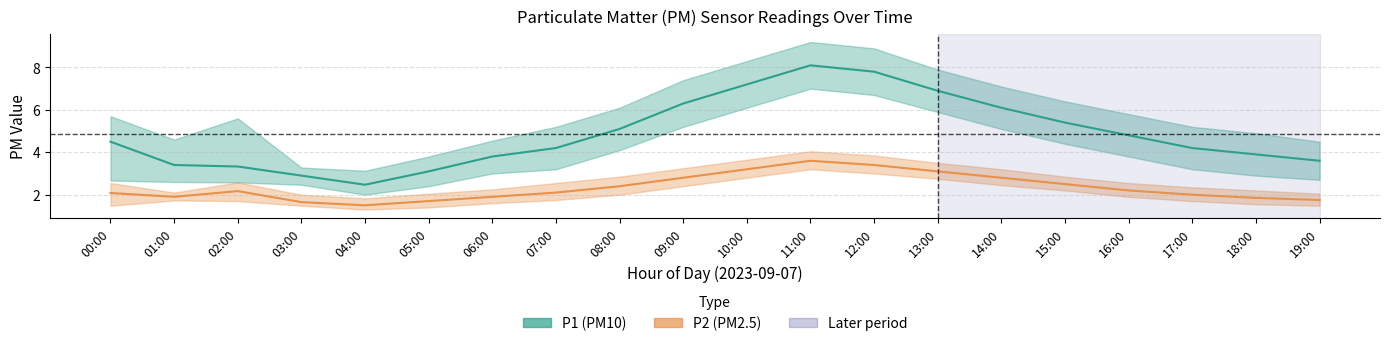

Rank the series by their maximum value, from highest to lowest.

P1 (PM10), P2 (PM2.5)